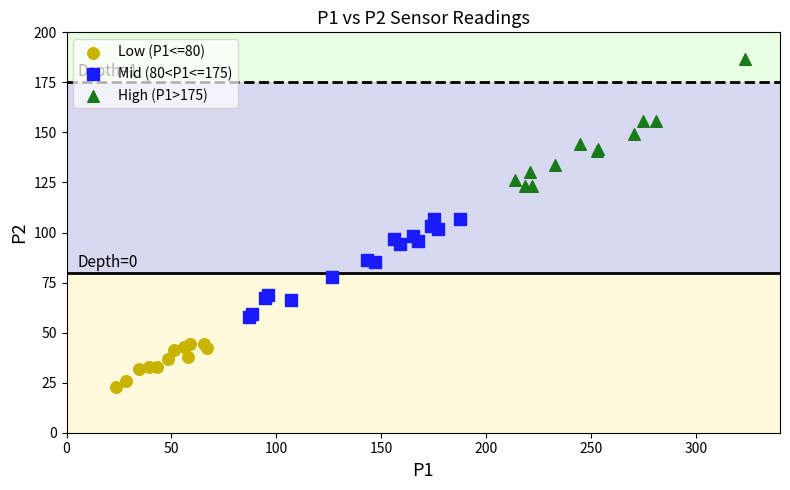

Which series reaches the minimum Y coordinate?

Low (P1<=80)